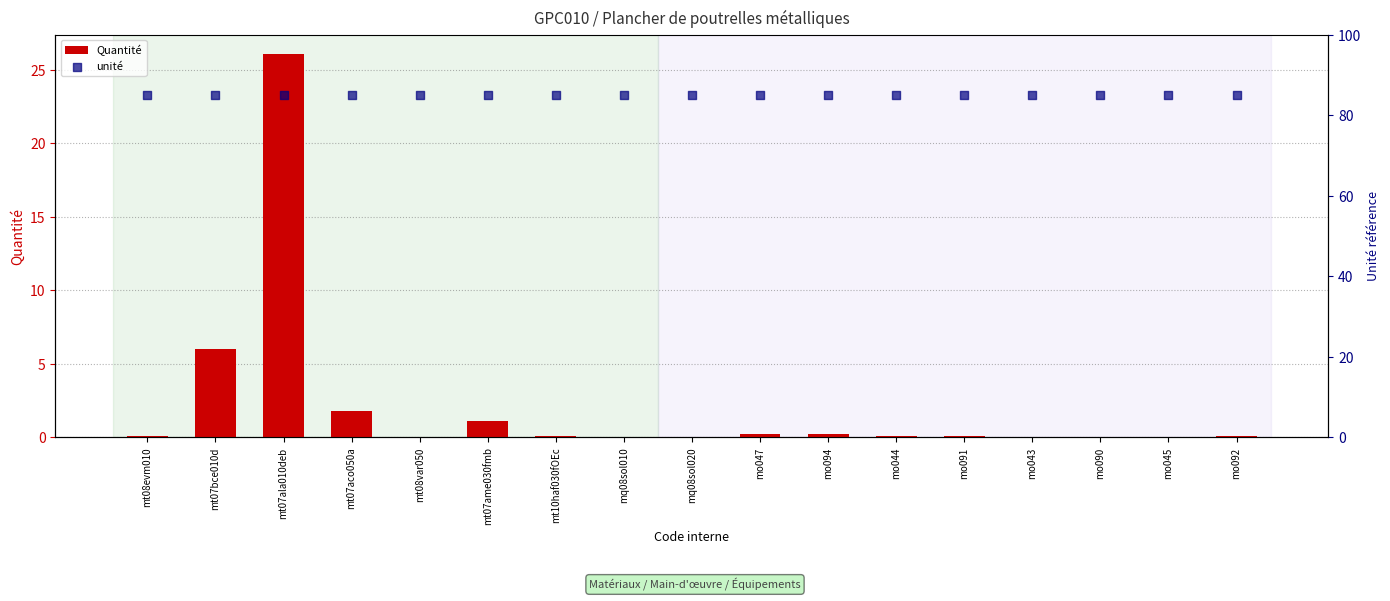

Which series contains the lowest Y value?

Quantité